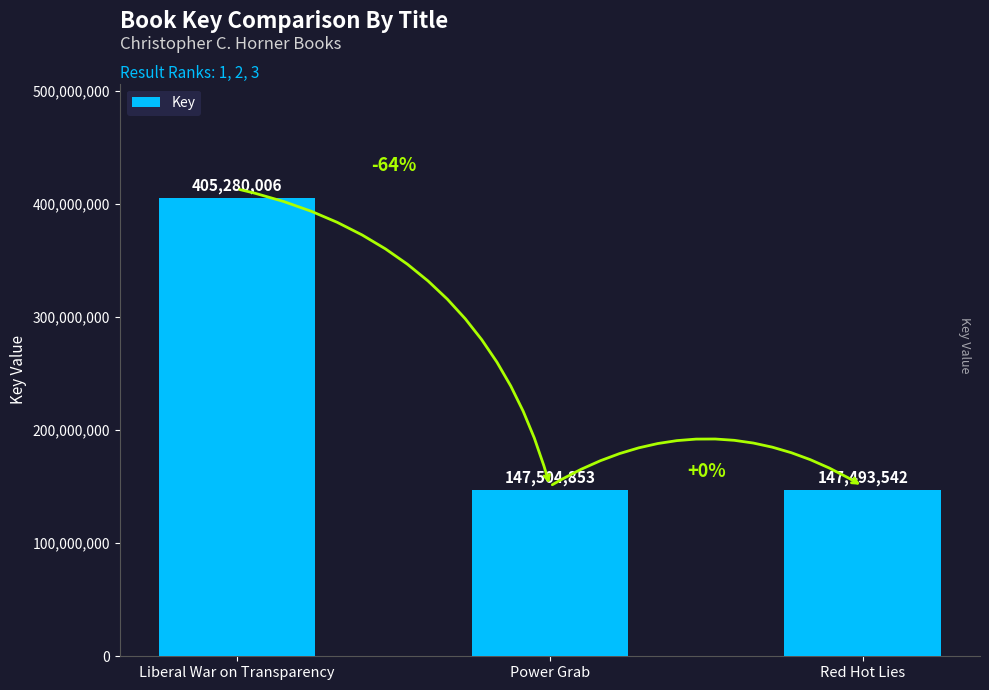

Is it true that the value at Liberal War on Transparency is 151063040?

False